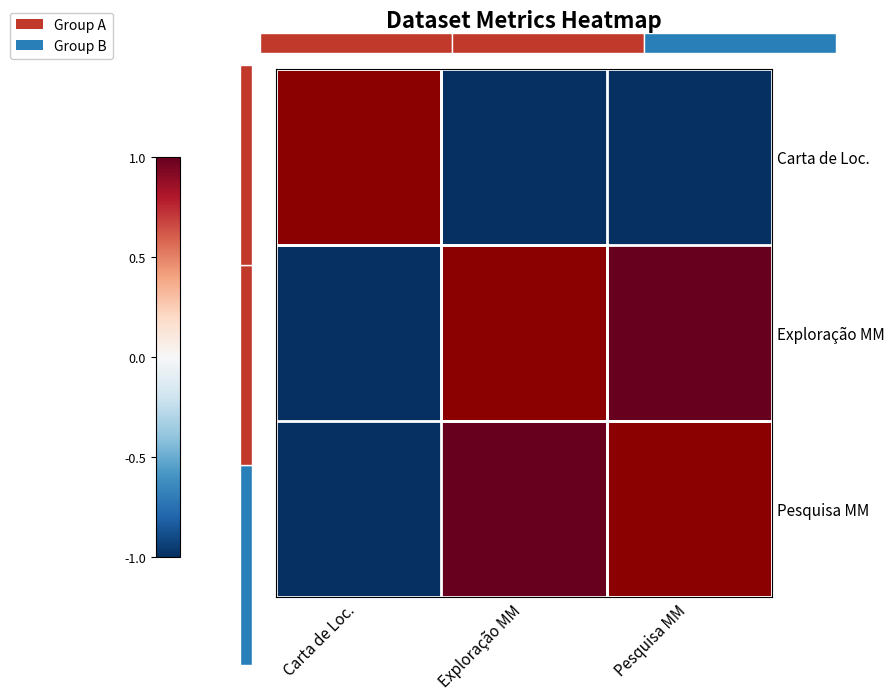

Reading left to right, extract all data points from this chart.

Carta de Loc.: Carta de Loc.=-1	Exploração MM=-1	Pesquisa MM=-1
Exploração MM: Carta de Loc.=-1	Exploração MM=1	Pesquisa MM=1
Pesquisa MM: Carta de Loc.=-1	Exploração MM=1	Pesquisa MM=1